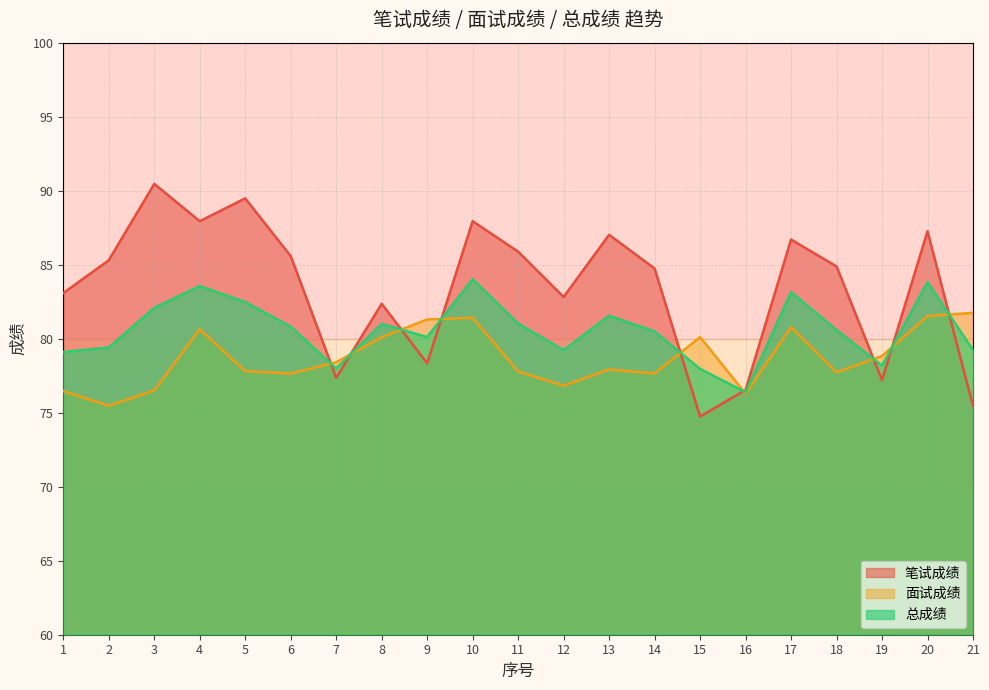

What are all the series names shown in the legend?

笔试成绩, 面试成绩, 总成绩